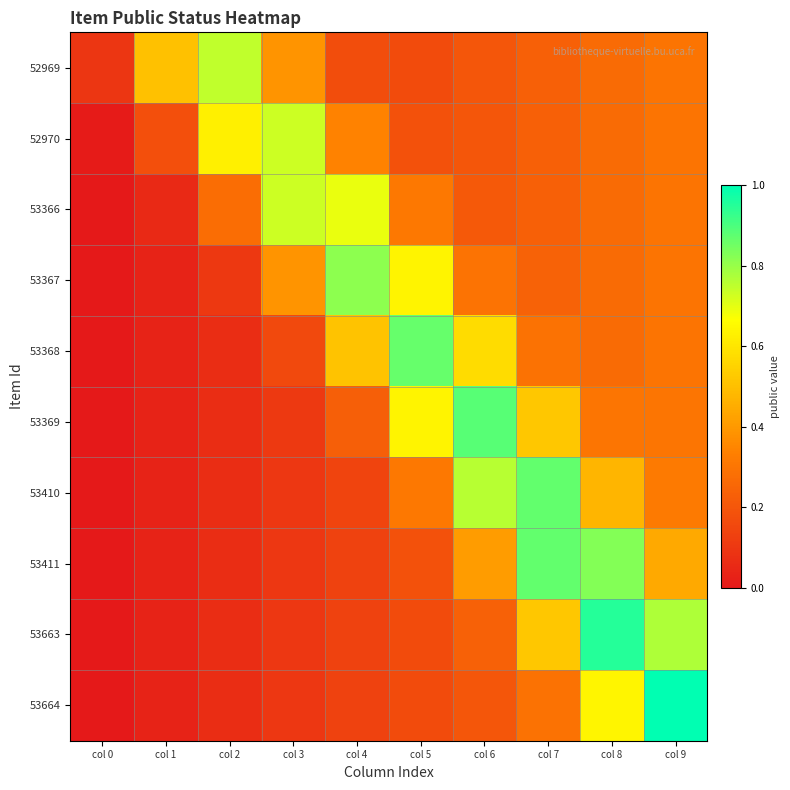

Reading left to right, what are all the values shown in this chart?

52969: col 0=0.1	col 1=0.5	col 2=0.7	col 3=0.4	col 4=0.2	col 5=0.2	col 6=0.2	col 7=0.2	col 8=0.3	col 9=0.3
52970: col 0=0.0	col 1=0.2	col 2=0.6	col 3=0.7	col 4=0.3	col 5=0.2	col 6=0.2	col 7=0.2	col 8=0.3	col 9=0.3
53366: col 0=0.0	col 1=0.1	col 2=0.3	col 3=0.7	col 4=0.7	col 5=0.3	col 6=0.2	col 7=0.2	col 8=0.3	col 9=0.3
53367: col 0=0.0	col 1=0.0	col 2=0.1	col 3=0.4	col 4=0.8	col 5=0.6	col 6=0.3	col 7=0.2	col 8=0.3	col 9=0.3
53368: col 0=0.0	col 1=0.0	col 2=0.1	col 3=0.2	col 4=0.5	col 5=0.9	col 6=0.6	col 7=0.3	col 8=0.3	col 9=0.3
53369: col 0=0.0	col 1=0.0	col 2=0.1	col 3=0.1	col 4=0.2	col 5=0.6	col 6=0.9	col 7=0.5	col 8=0.3	col 9=0.3
53410: col 0=0.0	col 1=0.0	col 2=0.1	col 3=0.1	col 4=0.1	col 5=0.3	col 6=0.8	col 7=0.9	col 8=0.5	col 9=0.3
53411: col 0=0.0	col 1=0.0	col 2=0.1	col 3=0.1	col 4=0.1	col 5=0.2	col 6=0.4	col 7=0.9	col 8=0.8	col 9=0.4
53663: col 0=0.0	col 1=0.0	col 2=0.1	col 3=0.1	col 4=0.1	col 5=0.2	col 6=0.2	col 7=0.5	col 8=0.9	col 9=0.8
53664: col 0=0.0	col 1=0.0	col 2=0.1	col 3=0.1	col 4=0.1	col 5=0.2	col 6=0.2	col 7=0.3	col 8=0.6	col 9=1.0